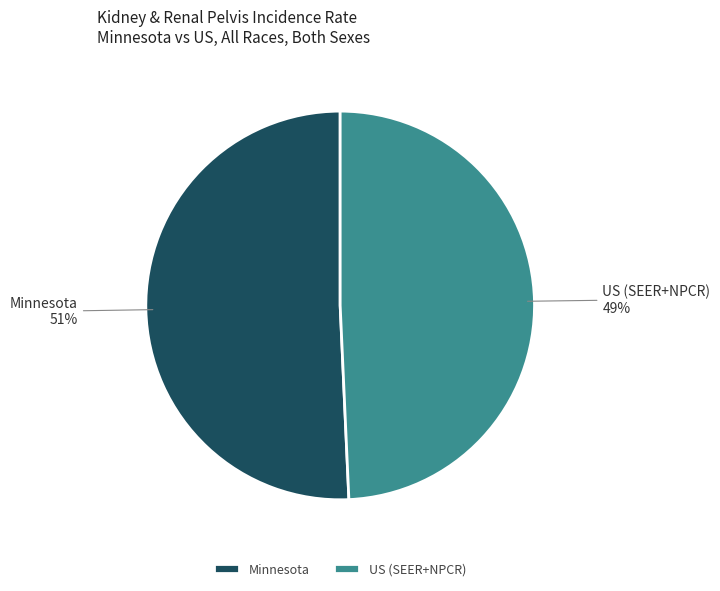

Between US (SEER+NPCR) and Minnesota, which is larger?

Minnesota